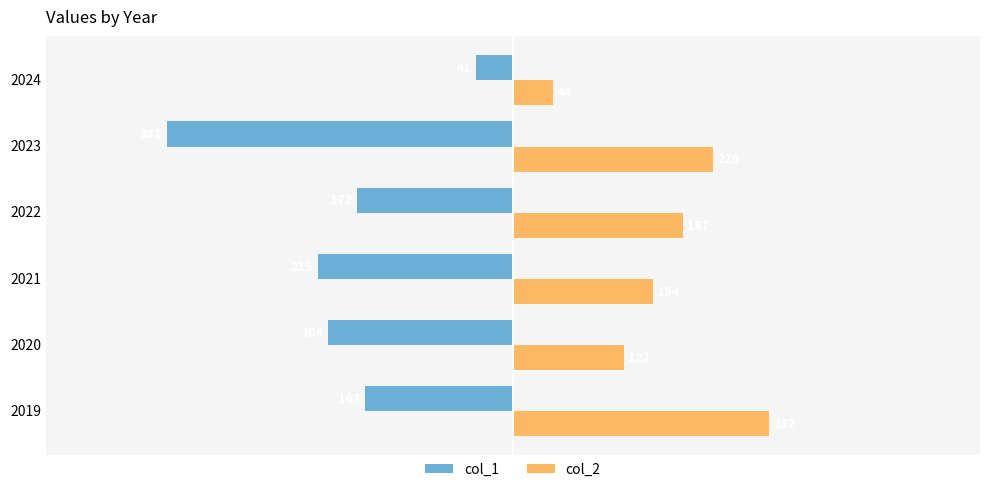

Read the col_1 value at 2023, to the nearest 5.

-380